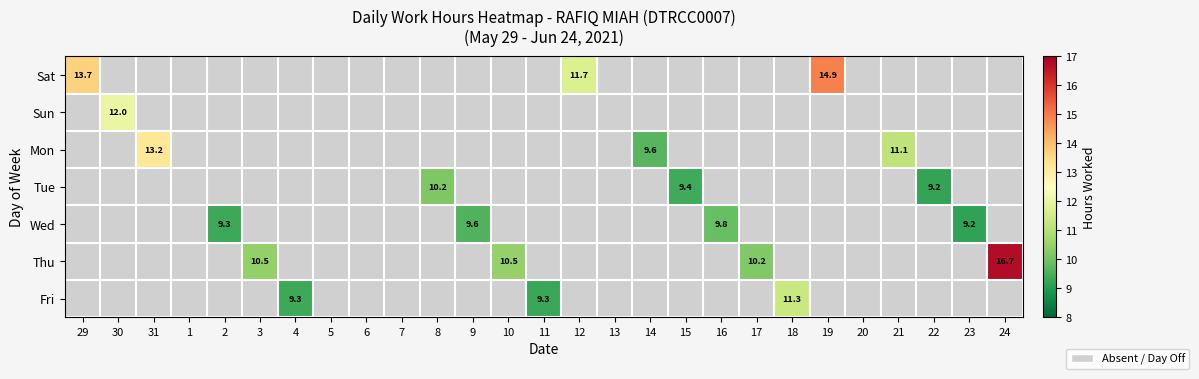

The value of Sun at 30 is 8.3. True or false?

False